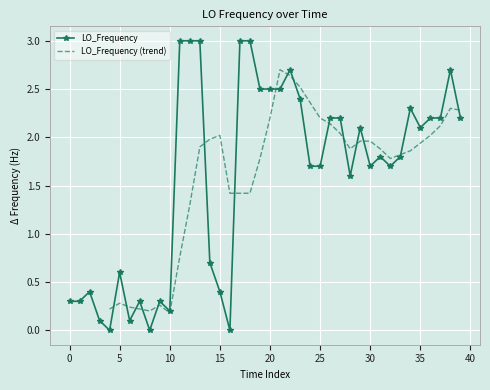

Approximately how many times larger is the value at 12 compared to 21?

1.2